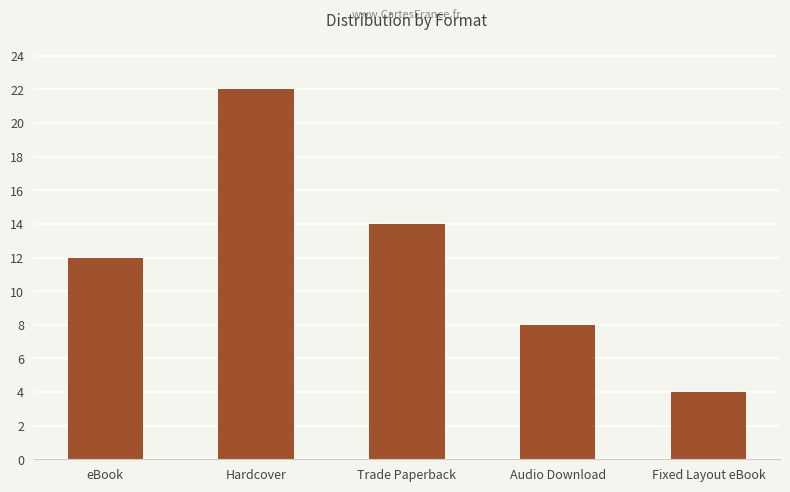

Read the value at Trade Paperback, to the nearest 5.

15